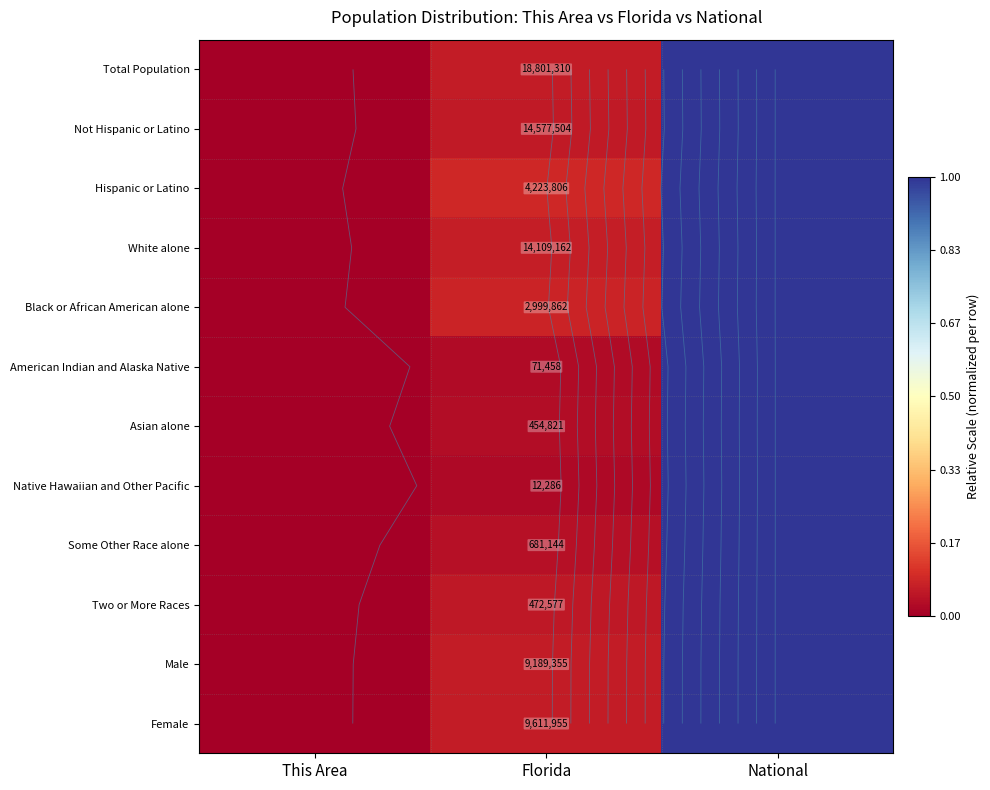

List the labels in order of Hispanic or Latino value, smallest first.

This Area, Florida, National